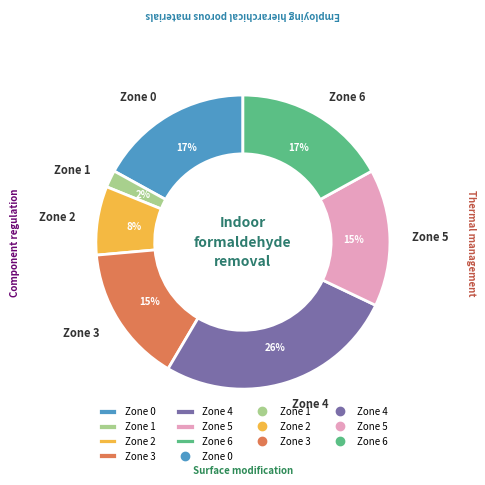

How many segments does this pie chart have?

7